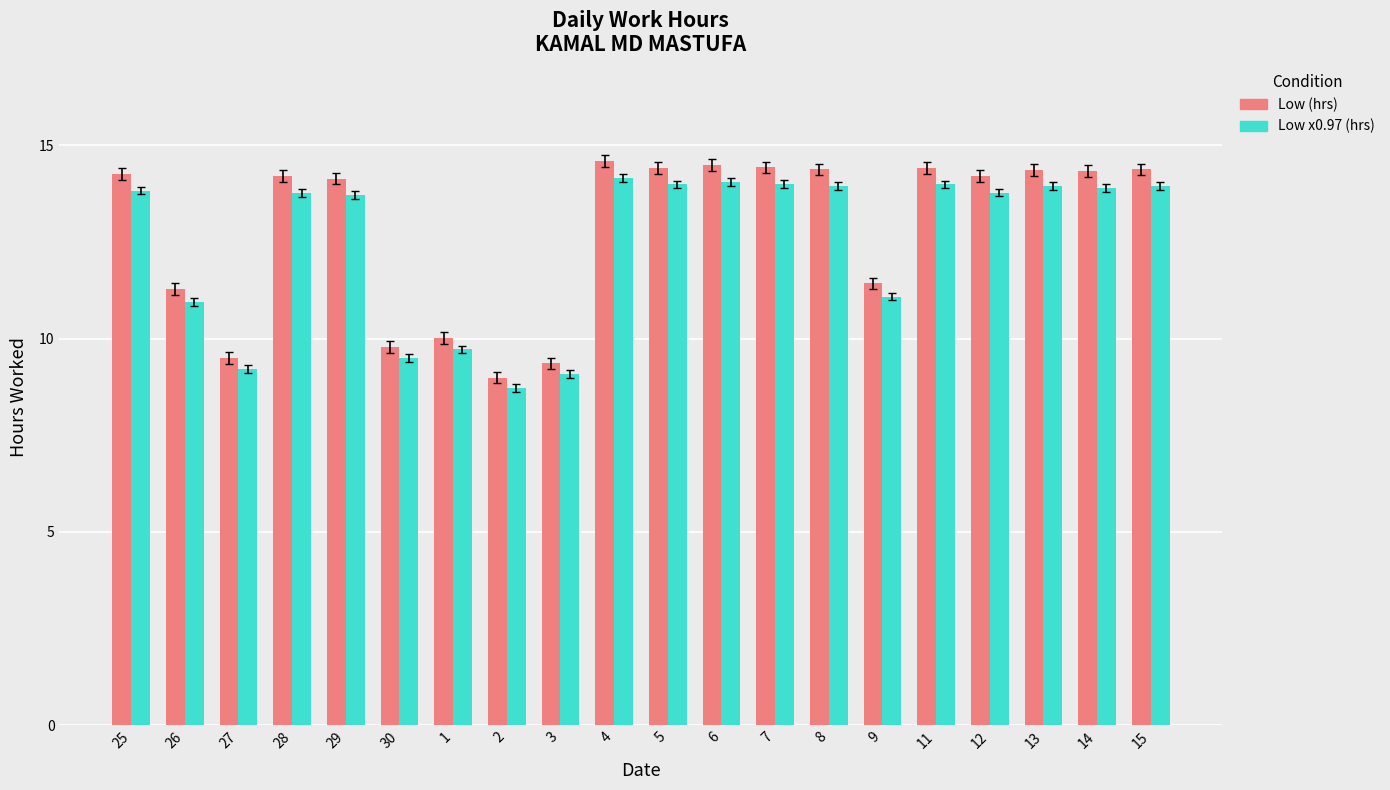

How many values in the Low x0.97 (hrs) series exceed 13?

13